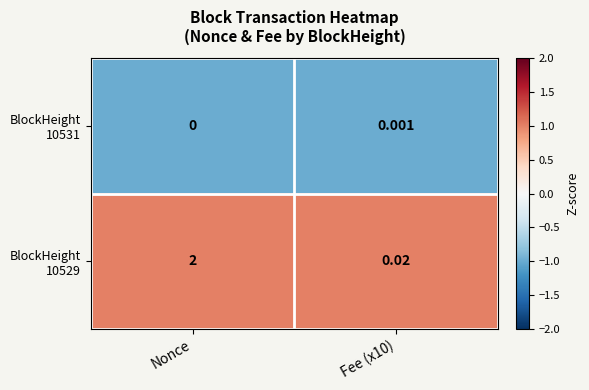

At which category is the sum across all series the highest?

Nonce